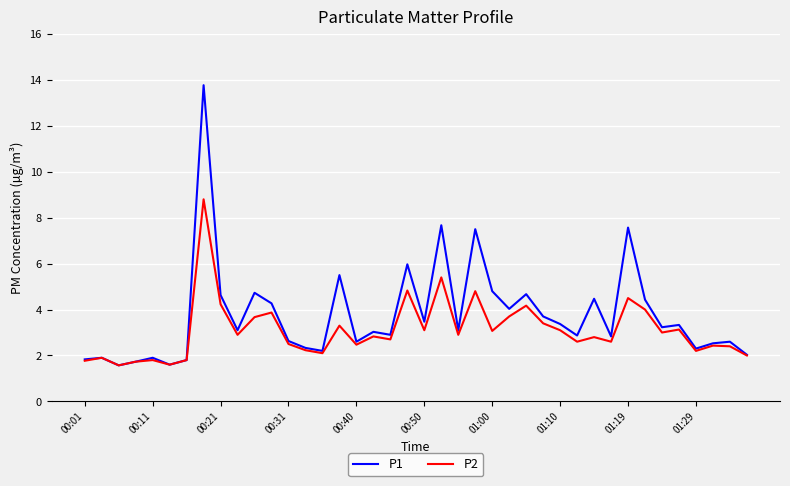

Count the number of categories in the chart.

40